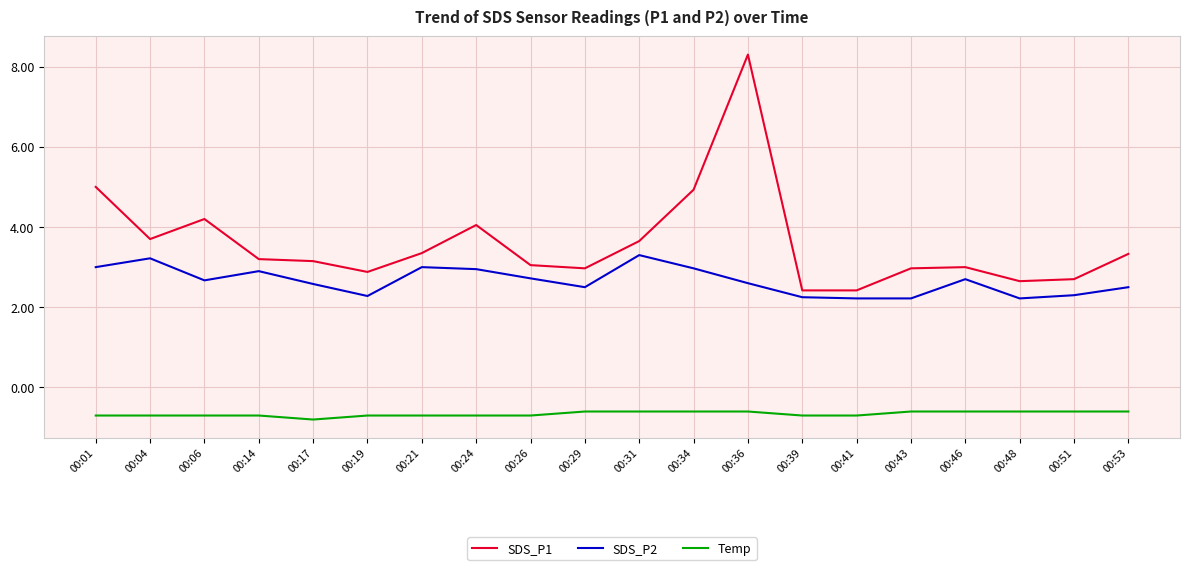

What is the total value across all series at 00:26?

5.1